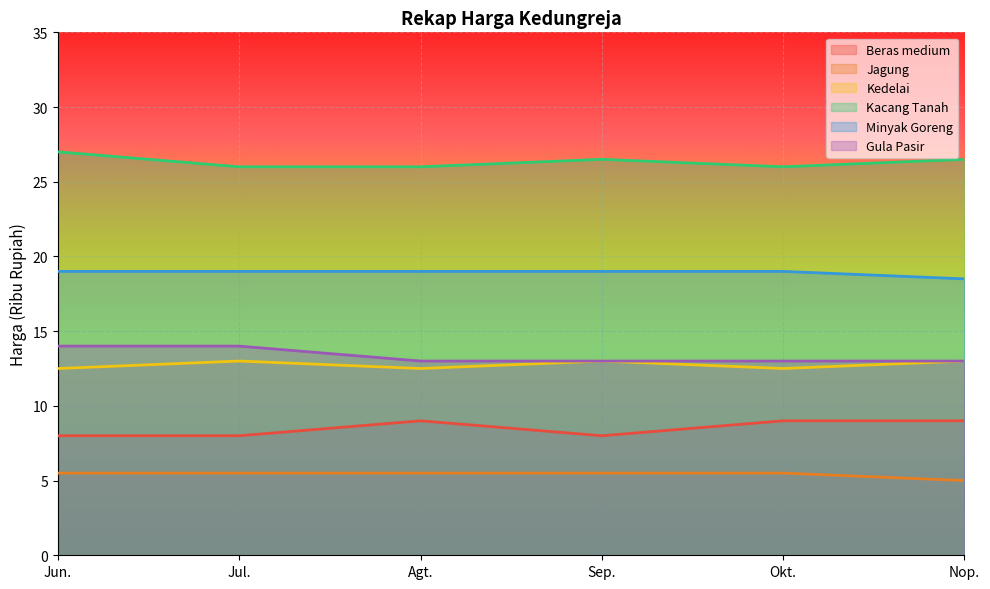

What is the average value of the Jagung series?

5.4